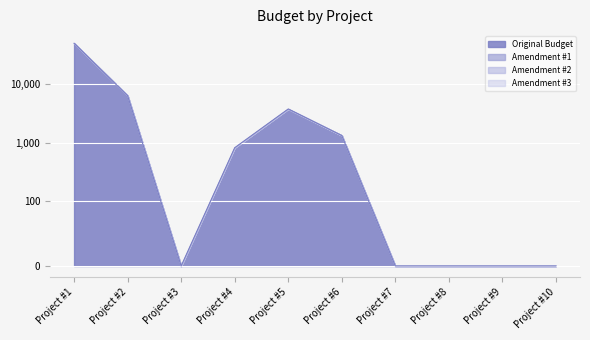

What is the difference between the maximum and minimum values in the Original Budget series?

49873.9